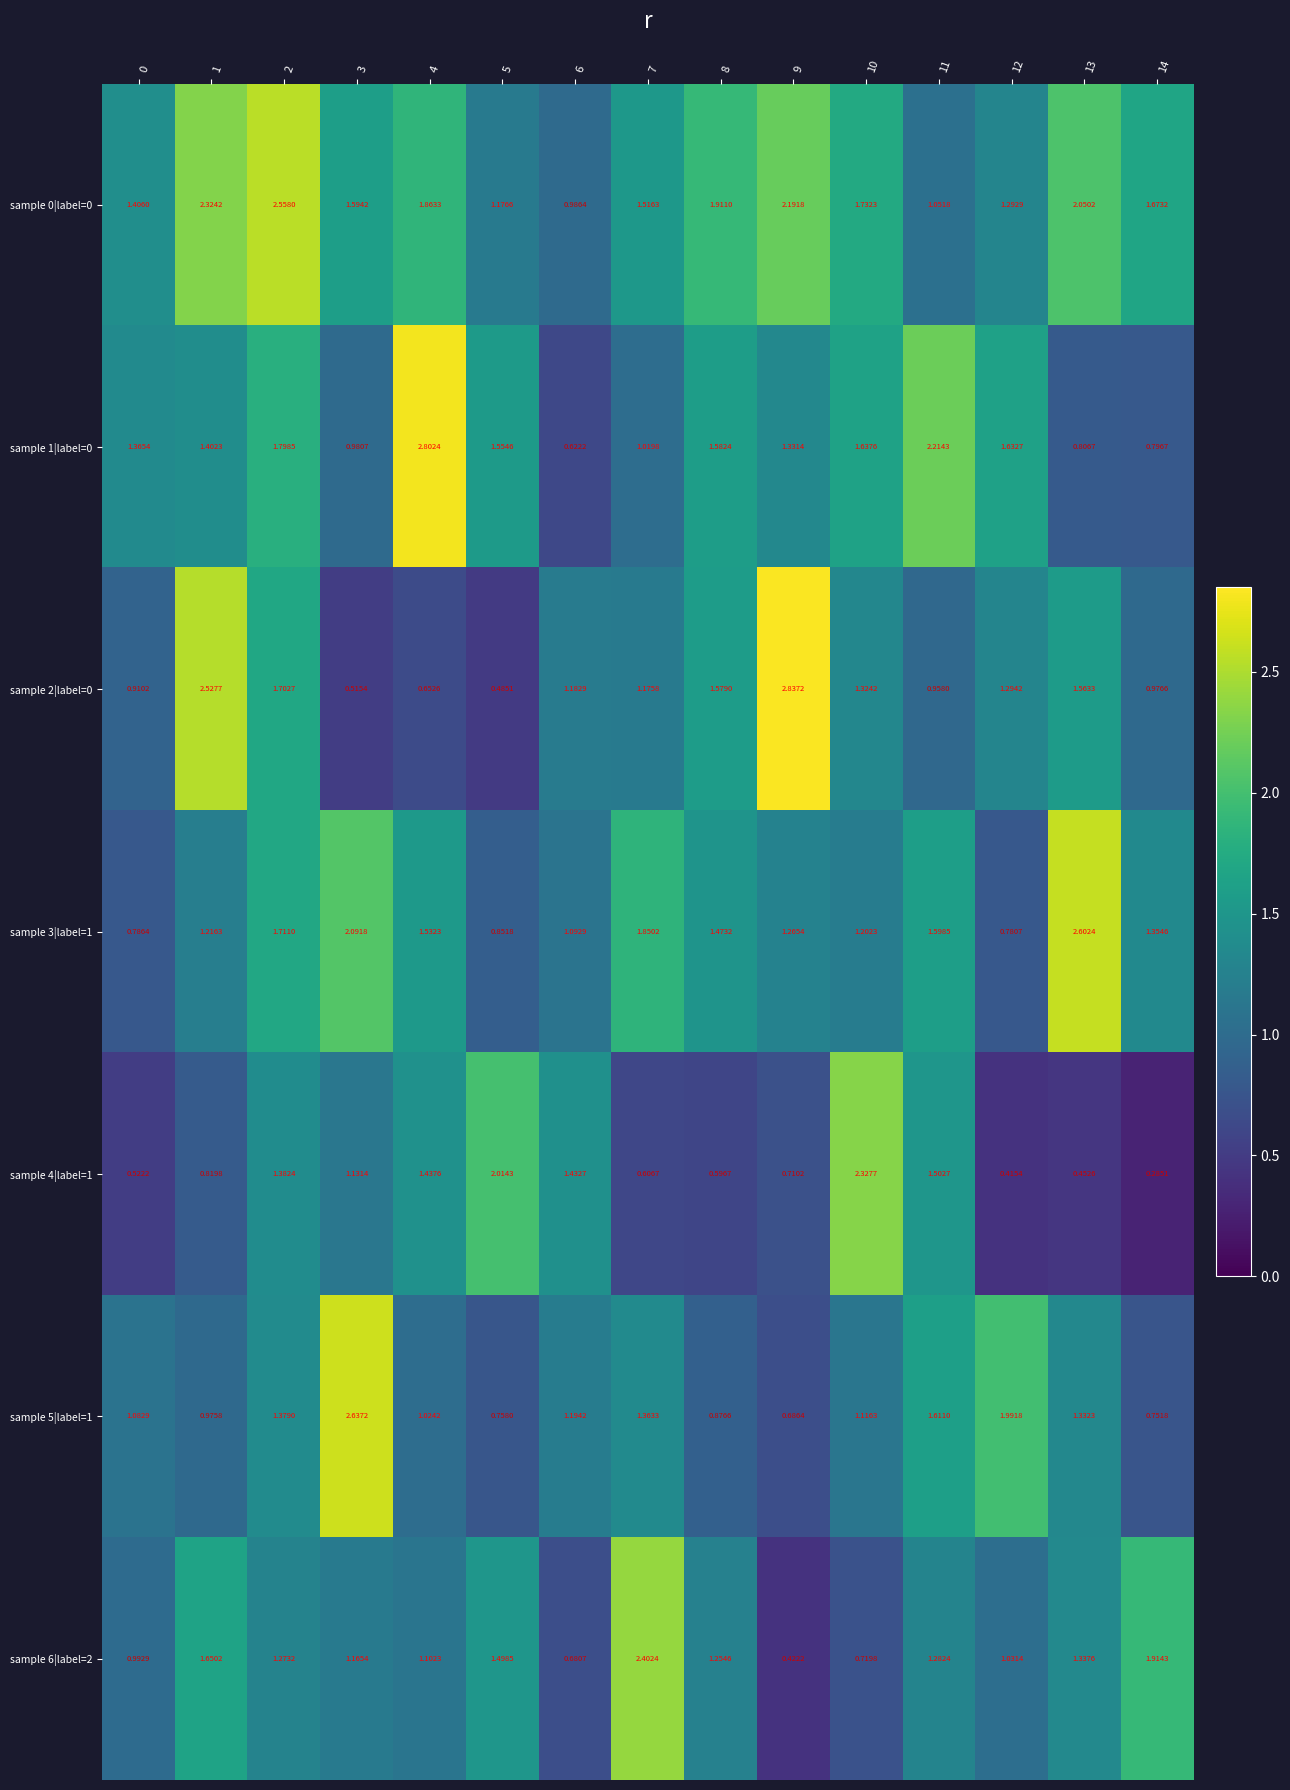

Rank the series by their maximum value, from lowest to highest.

sample 4|label=1, sample 6|label=2, sample 0|label=0, sample 3|label=1, sample 5|label=1, sample 1|label=0, sample 2|label=0